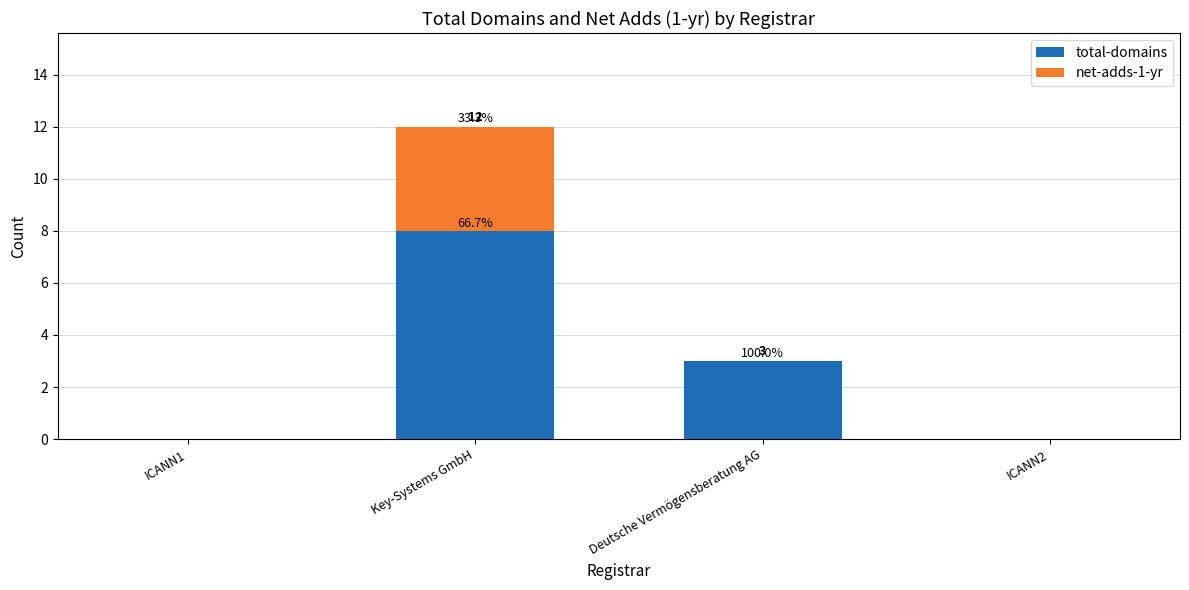

Are the bars horizontal?

No